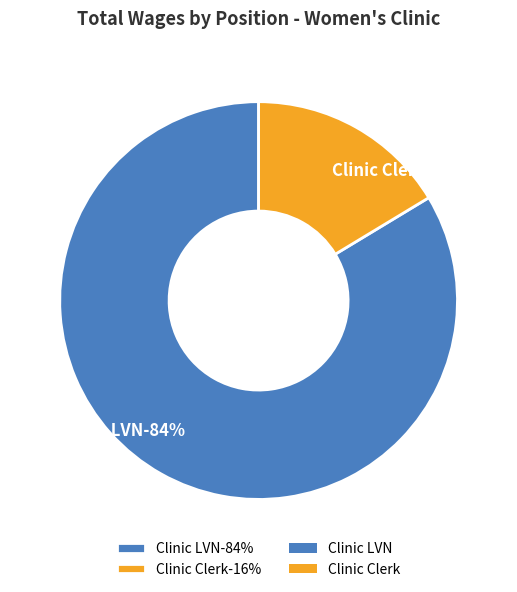

Which category has the biggest portion of the pie?

Clinic LVN